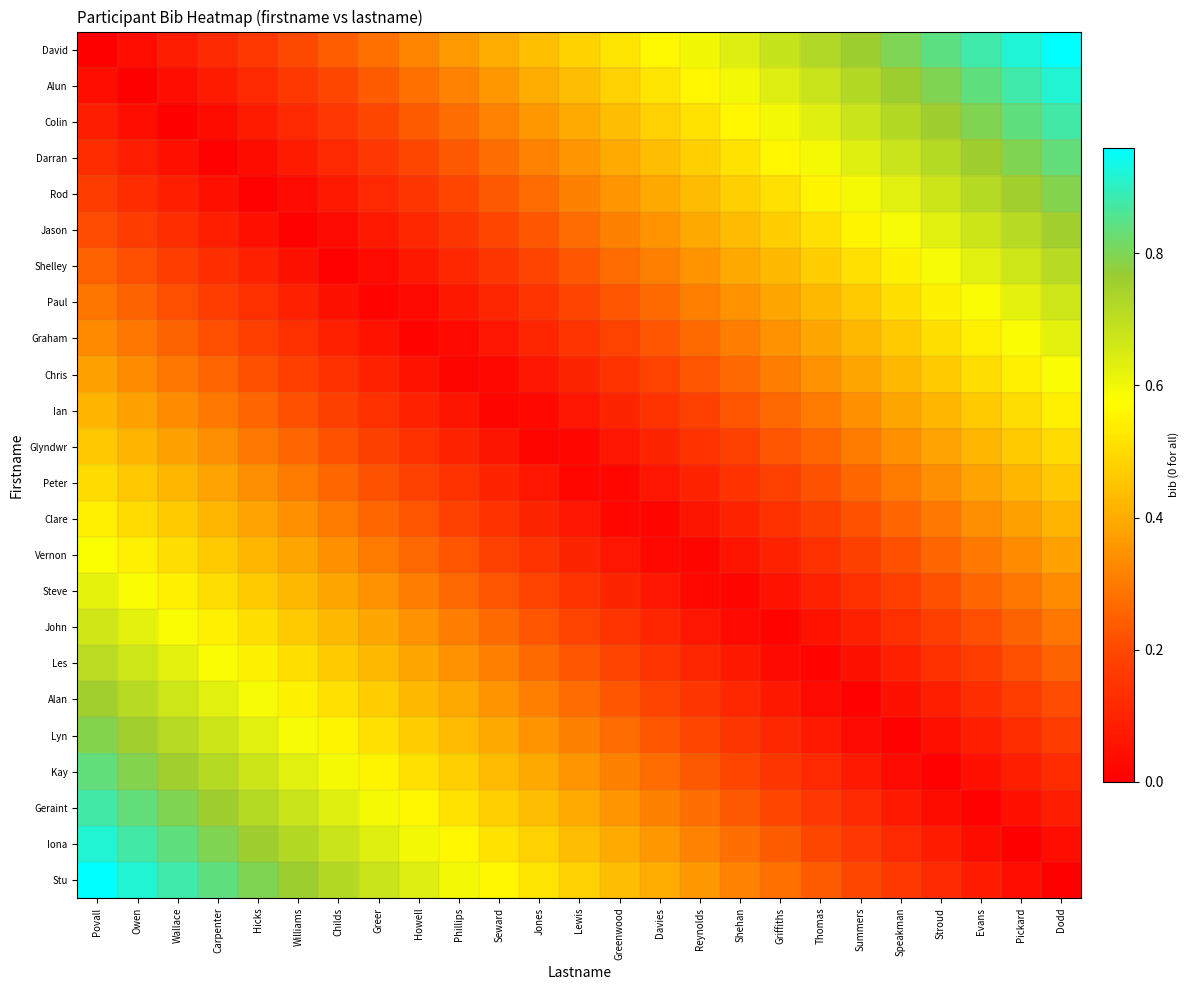

Reading right to left, list all the values displayed in this chart.

David: Dodd=1.0	Pickard=0.9	Evans=0.9	Stroud=0.8	Speakman=0.8	Summers=0.8	Thomas=0.7	Griffiths=0.7	Shehan=0.6	Reynolds=0.6	Davies=0.6	Greenwood=0.5	Lewis=0.5	Jones=0.4	Seward=0.4	Phillips=0.4	Howell=0.3	Greer=0.3	Childs=0.2	Williams=0.2	Hicks=0.2	Carpenter=0.1	Wallace=0.1	Owen=0.0	Povall=0.0
Alun: Dodd=0.9	Pickard=0.9	Evans=0.8	Stroud=0.8	Speakman=0.8	Summers=0.7	Thomas=0.7	Griffiths=0.6	Shehan=0.6	Reynolds=0.6	Davies=0.5	Greenwood=0.5	Lewis=0.4	Jones=0.4	Seward=0.4	Phillips=0.3	Howell=0.3	Greer=0.2	Childs=0.2	Williams=0.2	Hicks=0.1	Carpenter=0.1	Wallace=0.0	Owen=0.0	Povall=0.0
Colin: Dodd=0.9	Pickard=0.8	Evans=0.8	Stroud=0.8	Speakman=0.7	Summers=0.7	Thomas=0.6	Griffiths=0.6	Shehan=0.6	Reynolds=0.5	Davies=0.5	Greenwood=0.4	Lewis=0.4	Jones=0.4	Seward=0.3	Phillips=0.3	Howell=0.2	Greer=0.2	Childs=0.2	Williams=0.1	Hicks=0.1	Carpenter=0.0	Wallace=0.0	Owen=0.0	Povall=0.1
Darran: Dodd=0.8	Pickard=0.8	Evans=0.8	Stroud=0.7	Speakman=0.7	Summers=0.6	Thomas=0.6	Griffiths=0.6	Shehan=0.5	Reynolds=0.5	Davies=0.4	Greenwood=0.4	Lewis=0.4	Jones=0.3	Seward=0.3	Phillips=0.2	Howell=0.2	Greer=0.2	Childs=0.1	Williams=0.1	Hicks=0.0	Carpenter=0.0	Wallace=0.0	Owen=0.1	Povall=0.1
Rod: Dodd=0.8	Pickard=0.8	Evans=0.7	Stroud=0.7	Speakman=0.6	Summers=0.6	Thomas=0.6	Griffiths=0.5	Shehan=0.5	Reynolds=0.4	Davies=0.4	Greenwood=0.4	Lewis=0.3	Jones=0.3	Seward=0.2	Phillips=0.2	Howell=0.2	Greer=0.1	Childs=0.1	Williams=0.0	Hicks=0.0	Carpenter=0.0	Wallace=0.1	Owen=0.1	Povall=0.2
Jason: Dodd=0.8	Pickard=0.7	Evans=0.7	Stroud=0.6	Speakman=0.6	Summers=0.6	Thomas=0.5	Griffiths=0.5	Shehan=0.4	Reynolds=0.4	Davies=0.4	Greenwood=0.3	Lewis=0.3	Jones=0.2	Seward=0.2	Phillips=0.2	Howell=0.1	Greer=0.1	Childs=0.0	Williams=0.0	Hicks=0.0	Carpenter=0.1	Wallace=0.1	Owen=0.2	Povall=0.2
Shelley: Dodd=0.7	Pickard=0.7	Evans=0.6	Stroud=0.6	Speakman=0.6	Summers=0.5	Thomas=0.5	Griffiths=0.4	Shehan=0.4	Reynolds=0.3	Davies=0.3	Greenwood=0.3	Lewis=0.2	Jones=0.2	Seward=0.2	Phillips=0.1	Howell=0.1	Greer=0.0	Childs=0.0	Williams=0.0	Hicks=0.1	Carpenter=0.1	Wallace=0.2	Owen=0.2	Povall=0.2
Paul: Dodd=0.7	Pickard=0.6	Evans=0.6	Stroud=0.5	Speakman=0.5	Summers=0.5	Thomas=0.4	Griffiths=0.4	Shehan=0.3	Reynolds=0.3	Davies=0.3	Greenwood=0.2	Lewis=0.2	Jones=0.1	Seward=0.1	Phillips=0.1	Howell=0.0	Greer=0.0	Childs=0.1	Williams=0.1	Hicks=0.1	Carpenter=0.2	Wallace=0.2	Owen=0.3	Povall=0.3
Graham: Dodd=0.6	Pickard=0.6	Evans=0.5	Stroud=0.5	Speakman=0.5	Summers=0.4	Thomas=0.4	Griffiths=0.3	Shehan=0.3	Reynolds=0.3	Davies=0.2	Greenwood=0.2	Lewis=0.1	Jones=0.1	Seward=0.1	Phillips=0.0	Howell=0.0	Greer=0.1	Childs=0.1	Williams=0.1	Hicks=0.2	Carpenter=0.2	Wallace=0.3	Owen=0.3	Povall=0.3
Chris: Dodd=0.6	Pickard=0.5	Evans=0.5	Stroud=0.5	Speakman=0.4	Summers=0.4	Thomas=0.3	Griffiths=0.3	Shehan=0.3	Reynolds=0.2	Davies=0.2	Greenwood=0.1	Lewis=0.1	Jones=0.1	Seward=0.0	Phillips=0.0	Howell=0.1	Greer=0.1	Childs=0.1	Williams=0.2	Hicks=0.2	Carpenter=0.3	Wallace=0.3	Owen=0.3	Povall=0.4
Ian: Dodd=0.5	Pickard=0.5	Evans=0.5	Stroud=0.4	Speakman=0.4	Summers=0.3	Thomas=0.3	Griffiths=0.3	Shehan=0.2	Reynolds=0.2	Davies=0.1	Greenwood=0.1	Lewis=0.1	Jones=0.0	Seward=0.0	Phillips=0.1	Howell=0.1	Greer=0.1	Childs=0.2	Williams=0.2	Hicks=0.3	Carpenter=0.3	Wallace=0.3	Owen=0.4	Povall=0.4
Glyndwr: Dodd=0.5	Pickard=0.5	Evans=0.4	Stroud=0.4	Speakman=0.3	Summers=0.3	Thomas=0.3	Griffiths=0.2	Shehan=0.2	Reynolds=0.1	Davies=0.1	Greenwood=0.1	Lewis=0.0	Jones=0.0	Seward=0.1	Phillips=0.1	Howell=0.1	Greer=0.2	Childs=0.2	Williams=0.3	Hicks=0.3	Carpenter=0.3	Wallace=0.4	Owen=0.4	Povall=0.5
Peter: Dodd=0.5	Pickard=0.4	Evans=0.4	Stroud=0.3	Speakman=0.3	Summers=0.3	Thomas=0.2	Griffiths=0.2	Shehan=0.1	Reynolds=0.1	Davies=0.1	Greenwood=0.0	Lewis=0.0	Jones=0.1	Seward=0.1	Phillips=0.1	Howell=0.2	Greer=0.2	Childs=0.3	Williams=0.3	Hicks=0.3	Carpenter=0.4	Wallace=0.4	Owen=0.5	Povall=0.5
Clare: Dodd=0.4	Pickard=0.4	Evans=0.3	Stroud=0.3	Speakman=0.3	Summers=0.2	Thomas=0.2	Griffiths=0.1	Shehan=0.1	Reynolds=0.1	Davies=0.0	Greenwood=0.0	Lewis=0.1	Jones=0.1	Seward=0.1	Phillips=0.2	Howell=0.2	Greer=0.3	Childs=0.3	Williams=0.3	Hicks=0.4	Carpenter=0.4	Wallace=0.5	Owen=0.5	Povall=0.5
Vernon: Dodd=0.4	Pickard=0.3	Evans=0.3	Stroud=0.3	Speakman=0.2	Summers=0.2	Thomas=0.1	Griffiths=0.1	Shehan=0.1	Reynolds=0.0	Davies=0.0	Greenwood=0.1	Lewis=0.1	Jones=0.1	Seward=0.2	Phillips=0.2	Howell=0.3	Greer=0.3	Childs=0.3	Williams=0.4	Hicks=0.4	Carpenter=0.5	Wallace=0.5	Owen=0.5	Povall=0.6
Steve: Dodd=0.3	Pickard=0.3	Evans=0.3	Stroud=0.2	Speakman=0.2	Summers=0.1	Thomas=0.1	Griffiths=0.1	Shehan=0.0	Reynolds=0.0	Davies=0.1	Greenwood=0.1	Lewis=0.1	Jones=0.2	Seward=0.2	Phillips=0.3	Howell=0.3	Greer=0.3	Childs=0.4	Williams=0.4	Hicks=0.5	Carpenter=0.5	Wallace=0.5	Owen=0.6	Povall=0.6
John: Dodd=0.3	Pickard=0.3	Evans=0.2	Stroud=0.2	Speakman=0.1	Summers=0.1	Thomas=0.1	Griffiths=0.0	Shehan=0.0	Reynolds=0.1	Davies=0.1	Greenwood=0.1	Lewis=0.2	Jones=0.2	Seward=0.3	Phillips=0.3	Howell=0.3	Greer=0.4	Childs=0.4	Williams=0.5	Hicks=0.5	Carpenter=0.5	Wallace=0.6	Owen=0.6	Povall=0.7
Les: Dodd=0.3	Pickard=0.2	Evans=0.2	Stroud=0.1	Speakman=0.1	Summers=0.1	Thomas=0.0	Griffiths=0.0	Shehan=0.1	Reynolds=0.1	Davies=0.1	Greenwood=0.2	Lewis=0.2	Jones=0.3	Seward=0.3	Phillips=0.3	Howell=0.4	Greer=0.4	Childs=0.5	Williams=0.5	Hicks=0.5	Carpenter=0.6	Wallace=0.6	Owen=0.7	Povall=0.7
Alan: Dodd=0.2	Pickard=0.2	Evans=0.1	Stroud=0.1	Speakman=0.1	Summers=0.0	Thomas=0.0	Griffiths=0.1	Shehan=0.1	Reynolds=0.2	Davies=0.2	Greenwood=0.2	Lewis=0.3	Jones=0.3	Seward=0.3	Phillips=0.4	Howell=0.4	Greer=0.5	Childs=0.5	Williams=0.6	Hicks=0.6	Carpenter=0.6	Wallace=0.7	Owen=0.7	Povall=0.8
Lyn: Dodd=0.2	Pickard=0.1	Evans=0.1	Stroud=0.0	Speakman=0.0	Summers=0.0	Thomas=0.1	Griffiths=0.1	Shehan=0.2	Reynolds=0.2	Davies=0.2	Greenwood=0.3	Lewis=0.3	Jones=0.4	Seward=0.4	Phillips=0.4	Howell=0.5	Greer=0.5	Childs=0.6	Williams=0.6	Hicks=0.6	Carpenter=0.7	Wallace=0.7	Owen=0.8	Povall=0.8
Kay: Dodd=0.1	Pickard=0.1	Evans=0.0	Stroud=0.0	Speakman=0.0	Summers=0.1	Thomas=0.1	Griffiths=0.2	Shehan=0.2	Reynolds=0.2	Davies=0.3	Greenwood=0.3	Lewis=0.4	Jones=0.4	Seward=0.4	Phillips=0.5	Howell=0.5	Greer=0.6	Childs=0.6	Williams=0.6	Hicks=0.7	Carpenter=0.7	Wallace=0.8	Owen=0.8	Povall=0.8
Geraint: Dodd=0.1	Pickard=0.0	Evans=0.0	Stroud=0.0	Speakman=0.1	Summers=0.1	Thomas=0.2	Griffiths=0.2	Shehan=0.2	Reynolds=0.3	Davies=0.3	Greenwood=0.4	Lewis=0.4	Jones=0.4	Seward=0.5	Phillips=0.5	Howell=0.6	Greer=0.6	Childs=0.6	Williams=0.7	Hicks=0.7	Carpenter=0.8	Wallace=0.8	Owen=0.8	Povall=0.9
Iona: Dodd=0.0	Pickard=0.0	Evans=0.0	Stroud=0.1	Speakman=0.1	Summers=0.2	Thomas=0.2	Griffiths=0.2	Shehan=0.3	Reynolds=0.3	Davies=0.4	Greenwood=0.4	Lewis=0.4	Jones=0.5	Seward=0.5	Phillips=0.6	Howell=0.6	Greer=0.6	Childs=0.7	Williams=0.7	Hicks=0.8	Carpenter=0.8	Wallace=0.8	Owen=0.9	Povall=0.9
Stu: Dodd=0.0	Pickard=0.0	Evans=0.1	Stroud=0.1	Speakman=0.2	Summers=0.2	Thomas=0.2	Griffiths=0.3	Shehan=0.3	Reynolds=0.4	Davies=0.4	Greenwood=0.4	Lewis=0.5	Jones=0.5	Seward=0.6	Phillips=0.6	Howell=0.6	Greer=0.7	Childs=0.7	Williams=0.8	Hicks=0.8	Carpenter=0.8	Wallace=0.9	Owen=0.9	Povall=1.0